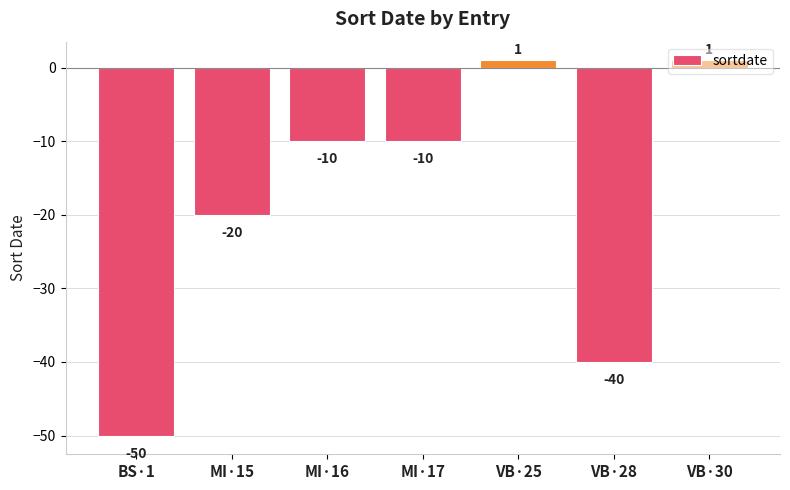

What is the average value?

-18